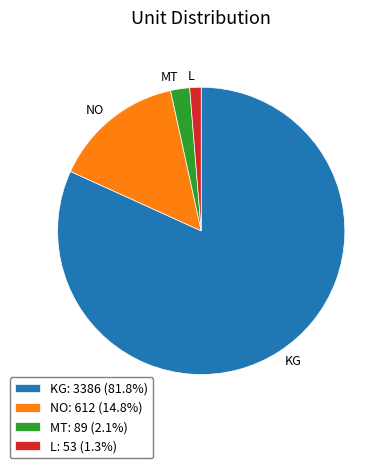

Is there a majority slice in this chart?

Yes